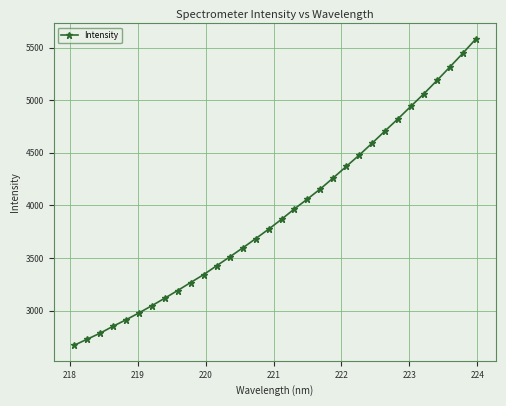

What is the difference between the maximum and second lowest values?

2856.8